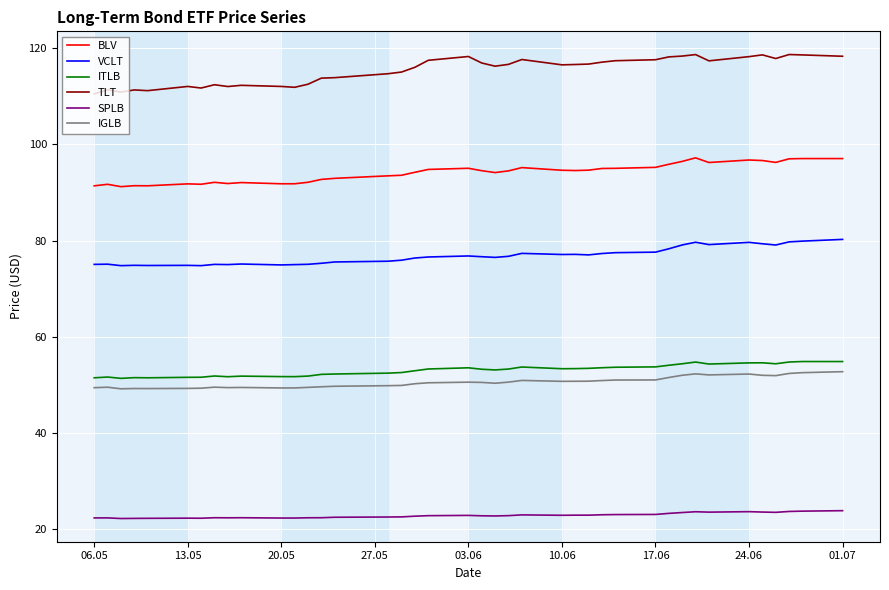

What is the difference between the maximum and minimum values in the ITLB series?

3.5